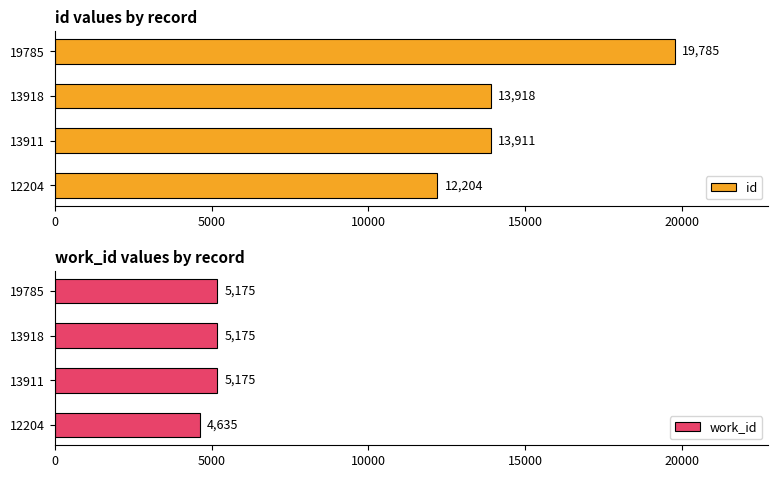

Rank the series by their maximum value, from highest to lowest.

id, work_id